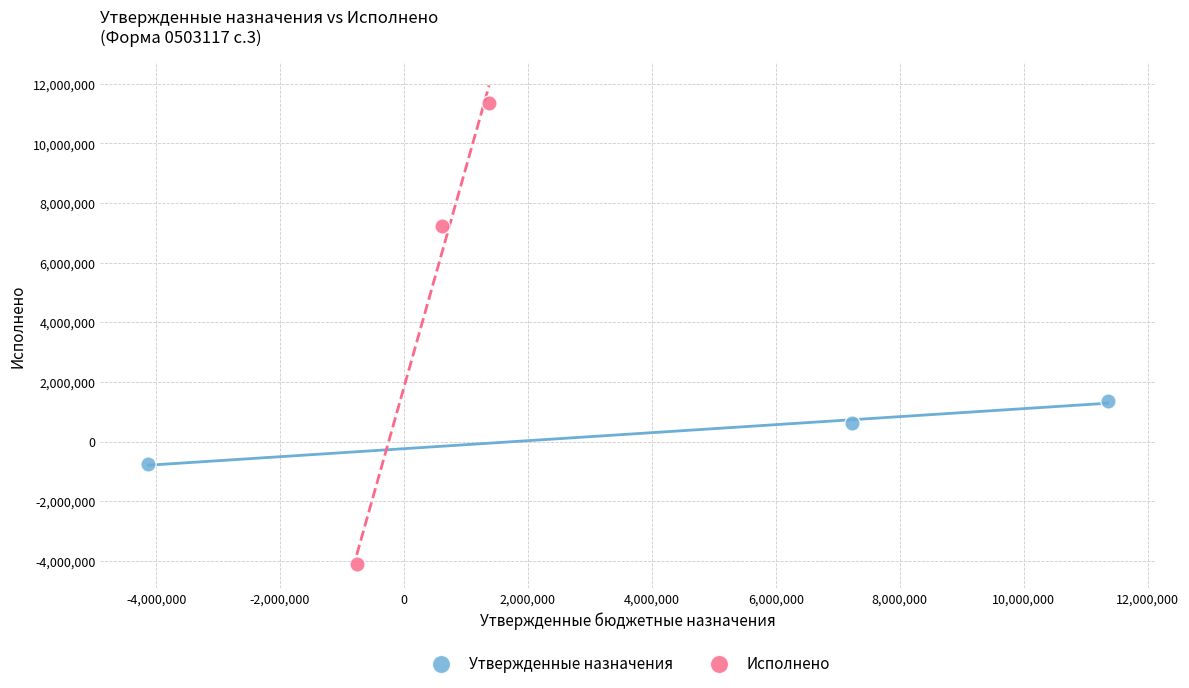

Which series contains the highest Y value?

Исполнено